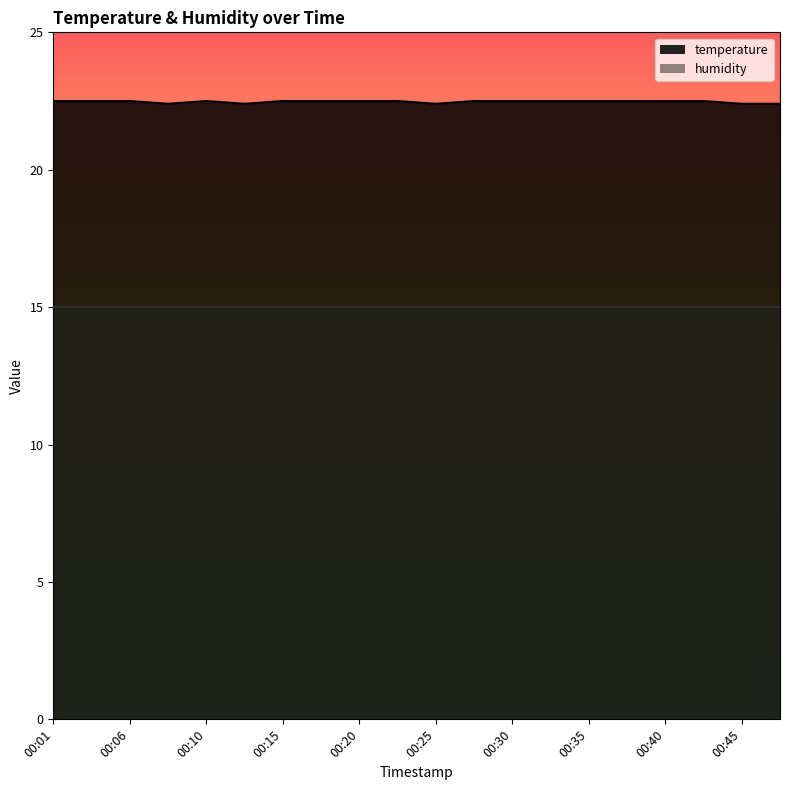

How many points are lower than both their immediate neighbors (excluding endpoints)?

3